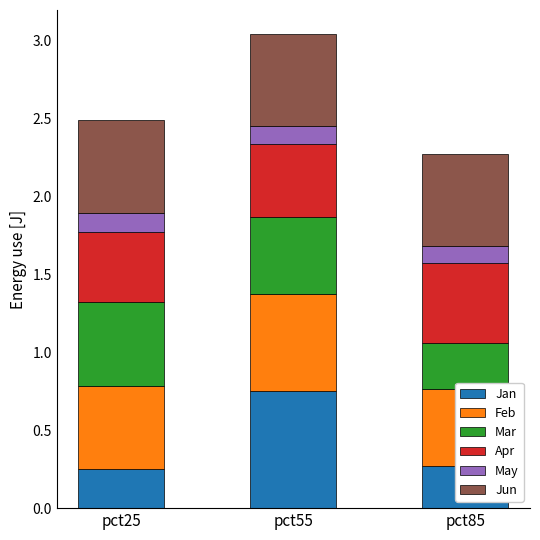

What is the spread (max minus min) of values at pct55?

0.6